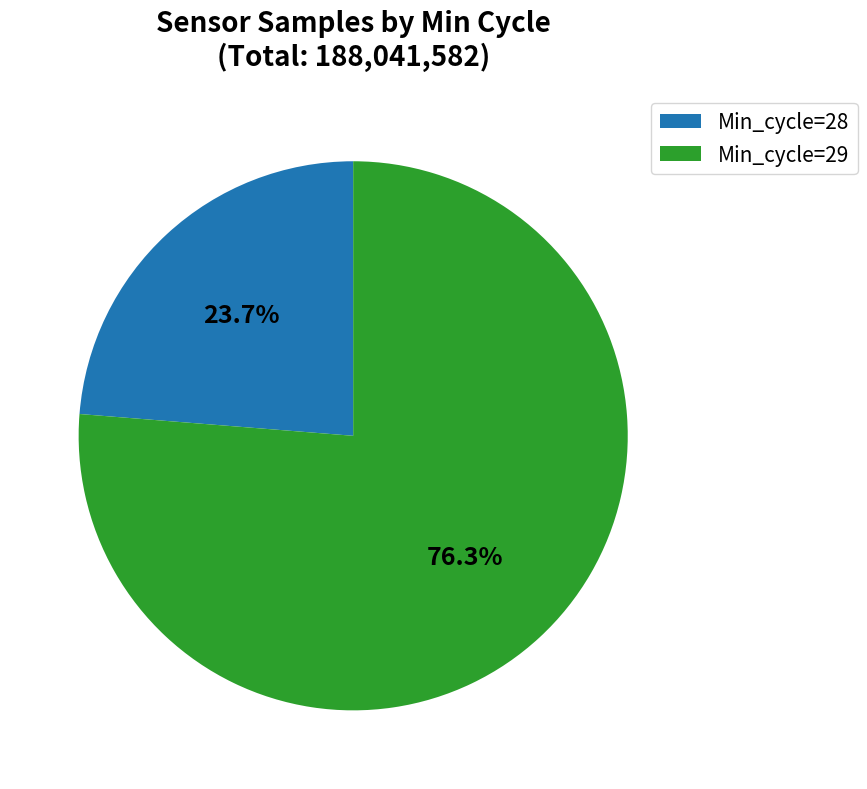

Rank the categories by value from lowest to highest.

Min_cycle=28, Min_cycle=29